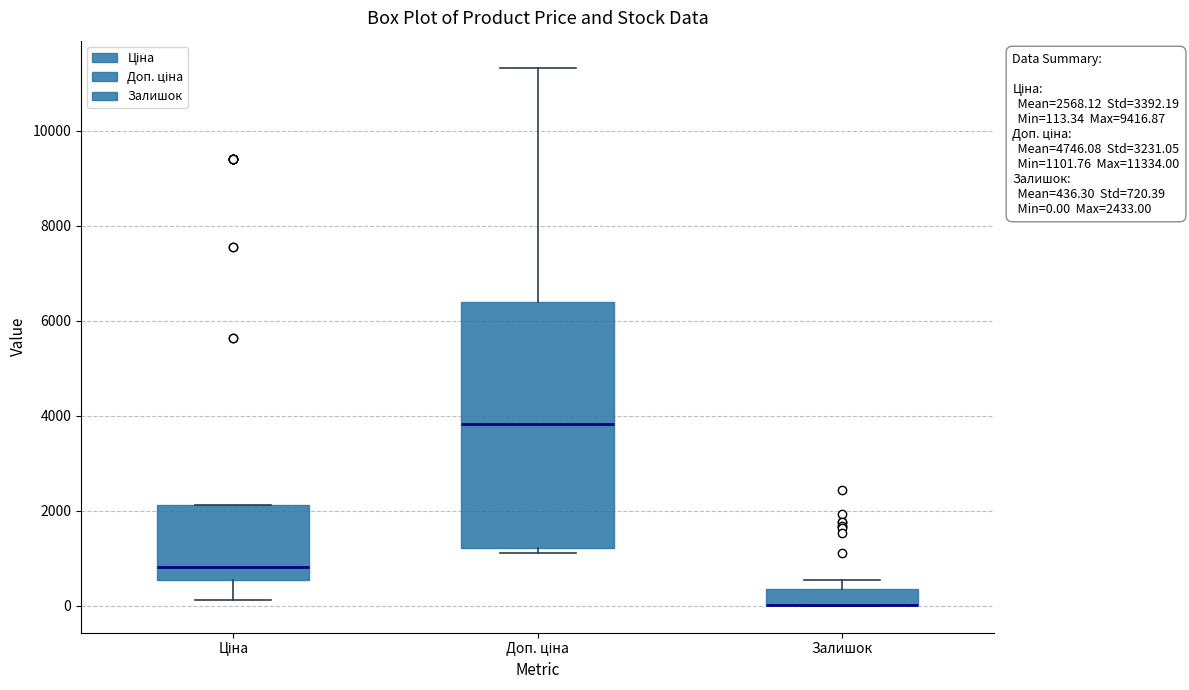

Which box is the tallest, from its lower edge to its upper edge?

Доп. ціна